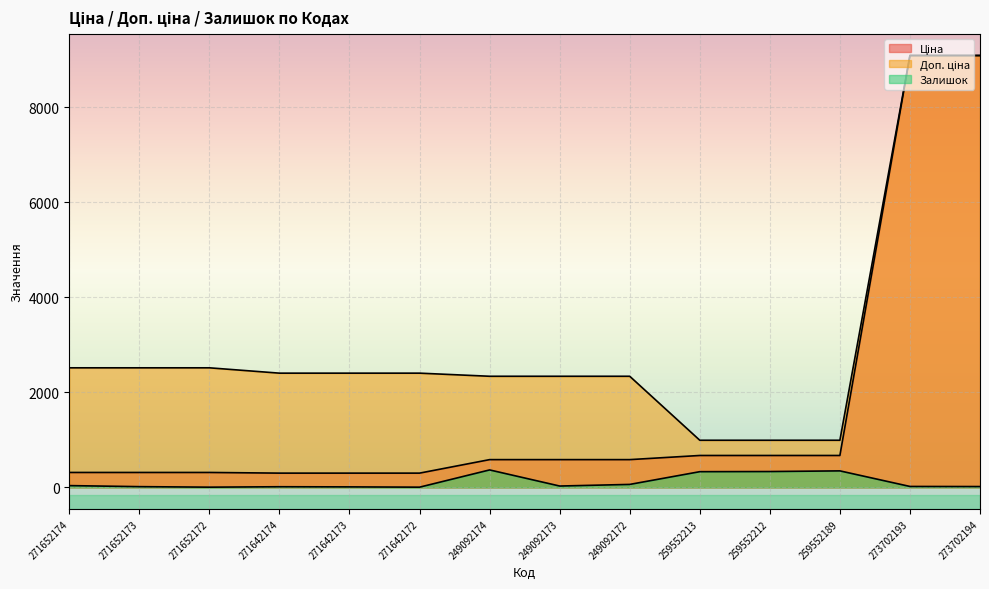

Which series has the largest total across all categories?

Доп. ціна